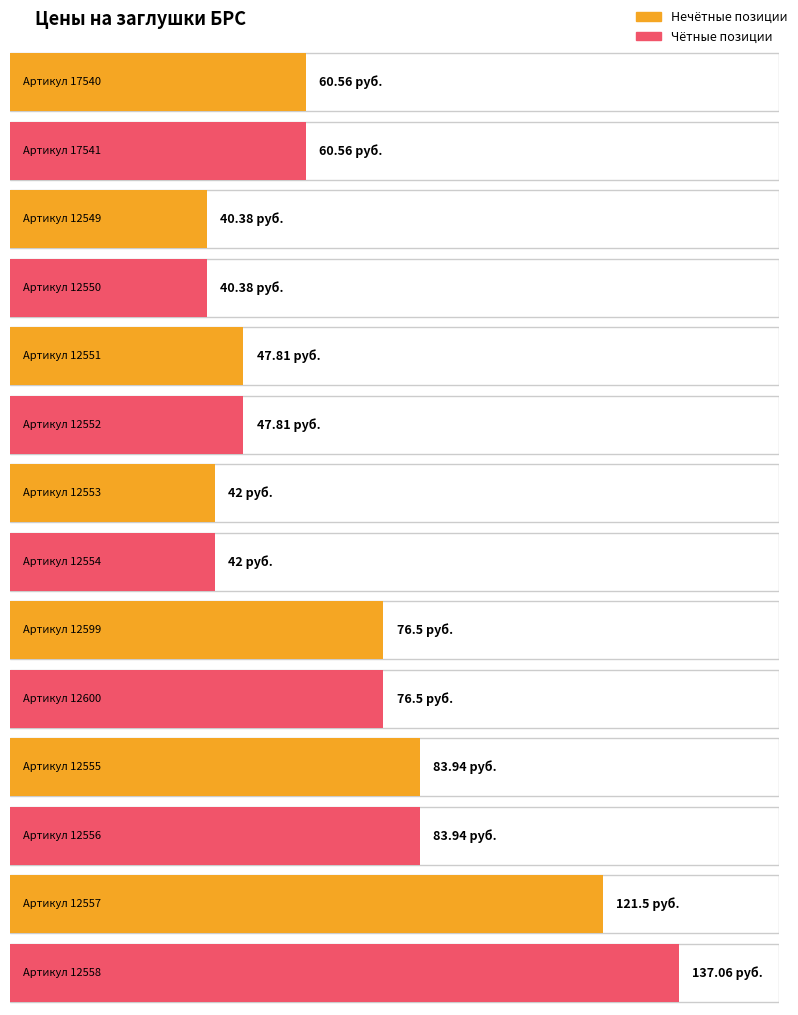

Reading left to right, list all the values displayed in this chart.

60.56=17540	60.56=17541	40.38=12549	40.38=12550	47.81=12551	47.81=12552	42=12553	42=12554	76.5=12599	76.5=12600	83.94=12555	83.94=12556	121.5=12557	137.06=12558